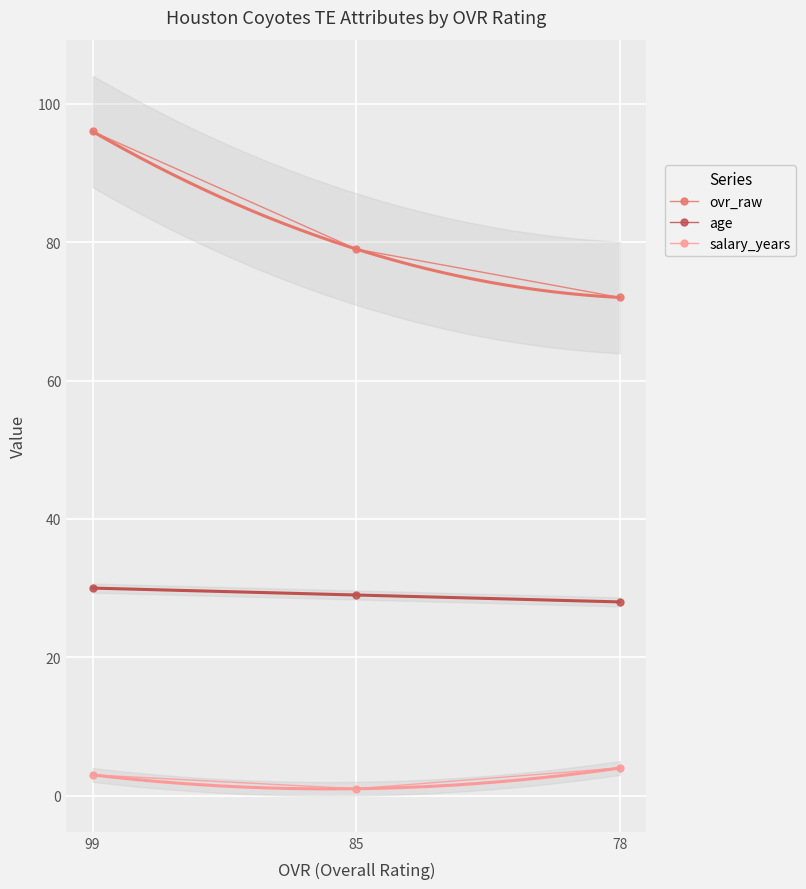

What is the lowest value of the age series?

28